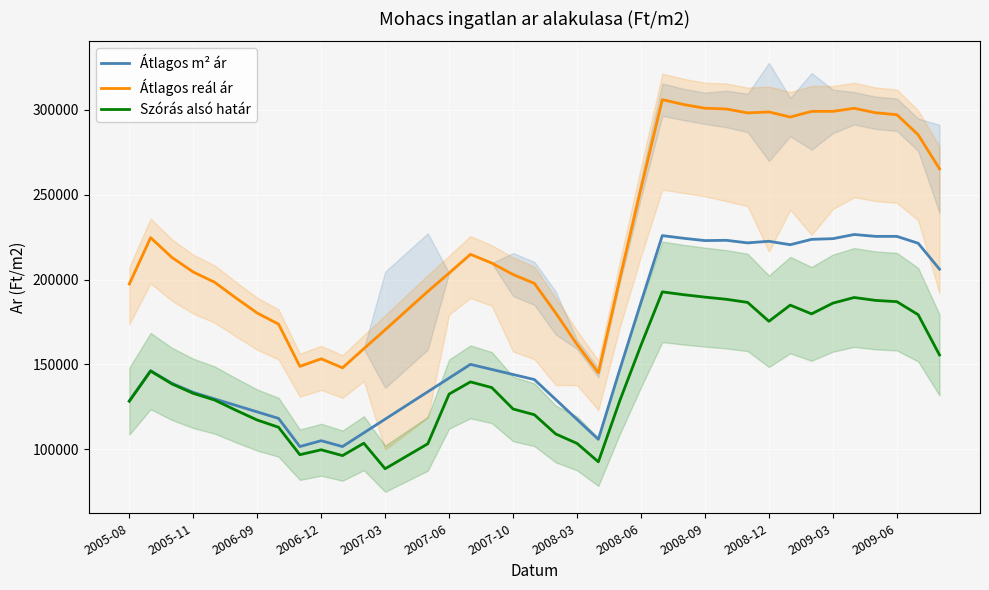

True or false: Szórás alsó határ has a value of 120297.4 at 19.

True